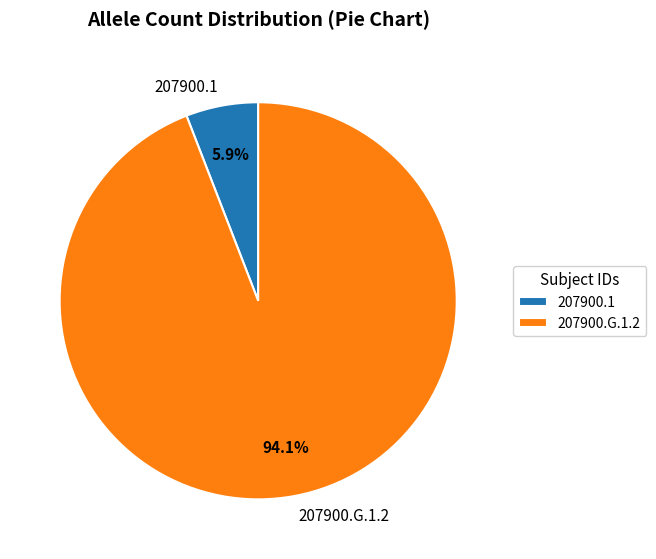

To the nearest percent, what is the difference between the largest and smallest slice percentages?

88%